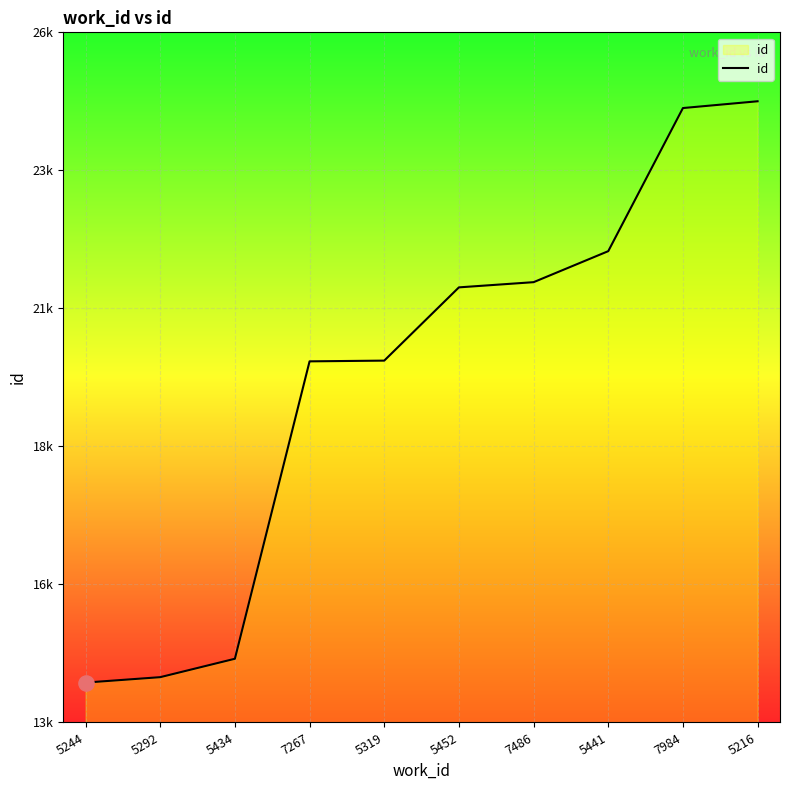

What is the ratio of the value at 5216 to the value at 5452?

1.2